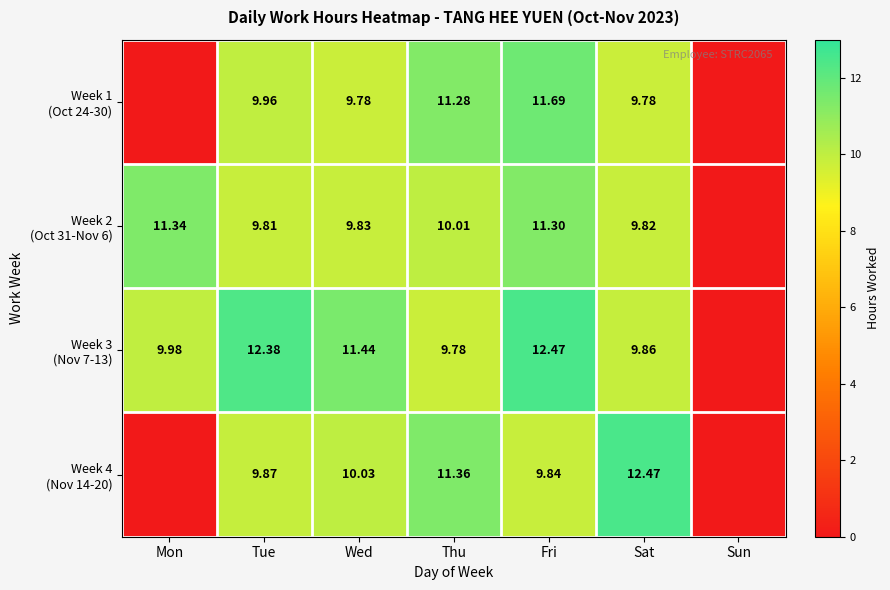

How many categories are shown in the chart?

7